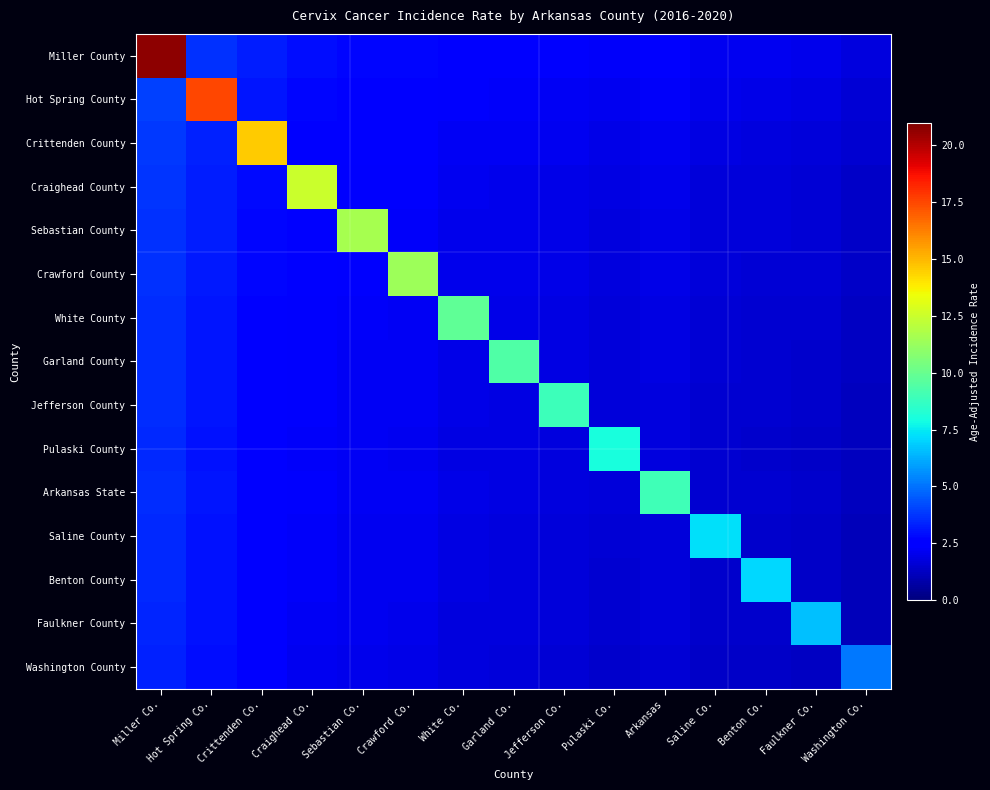

What is the smallest value displayed?

1.1